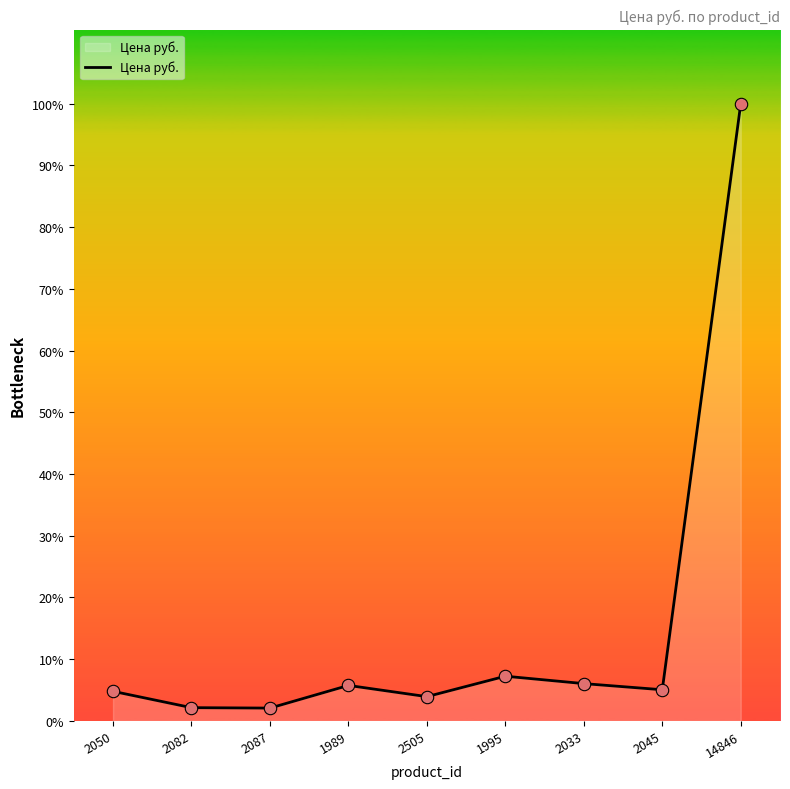

What is the ratio of the value at 2505 to the value at 2050?

0.8